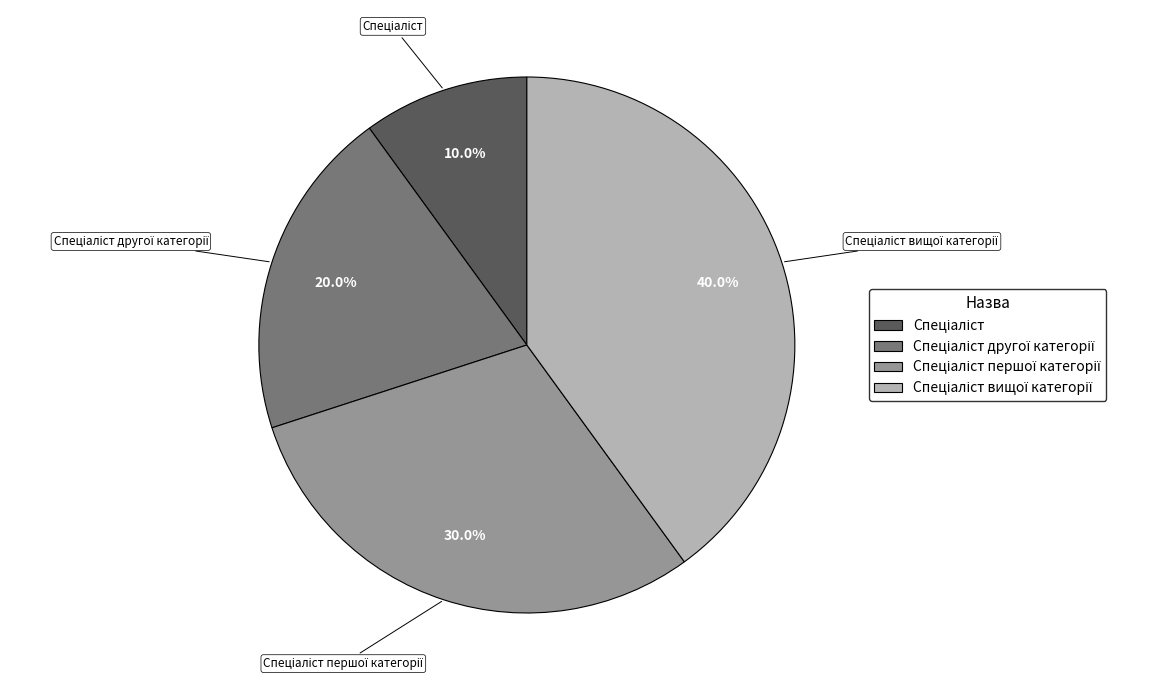

Is there any slice that represents more than half of the pie?

No